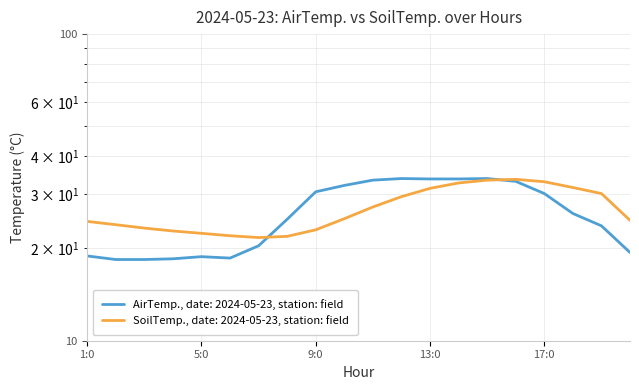

Rank the series at 7:0 from lowest to highest value.

AirTemp., SoilTemp.